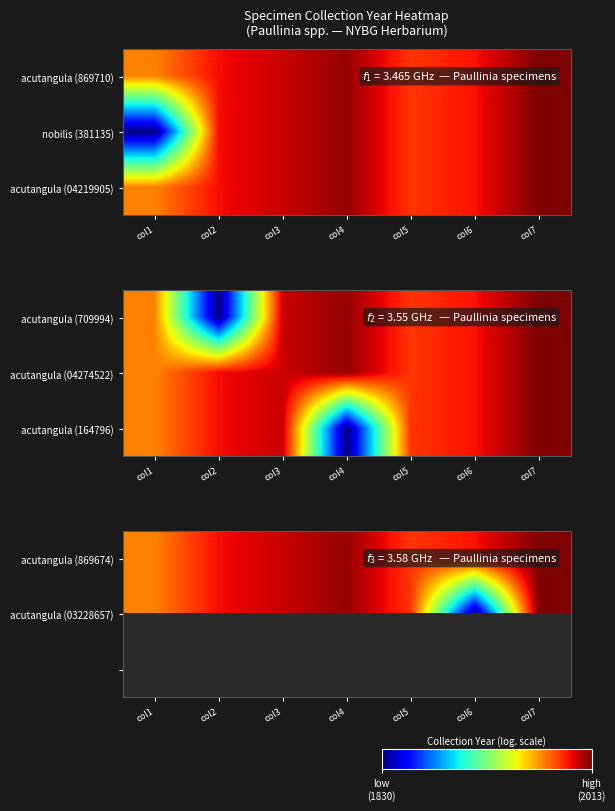

What is the smallest value displayed?

1830.0